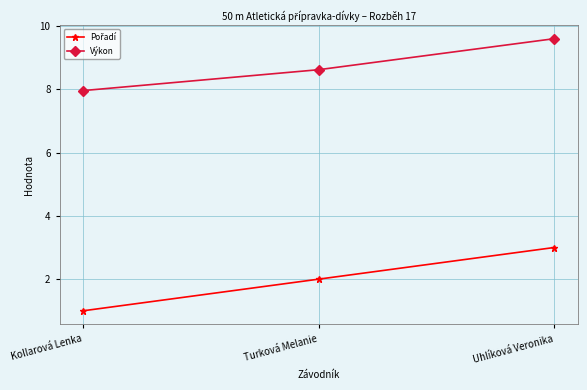

What is the label of the 1st point from the right?

Uhlíková Veronika